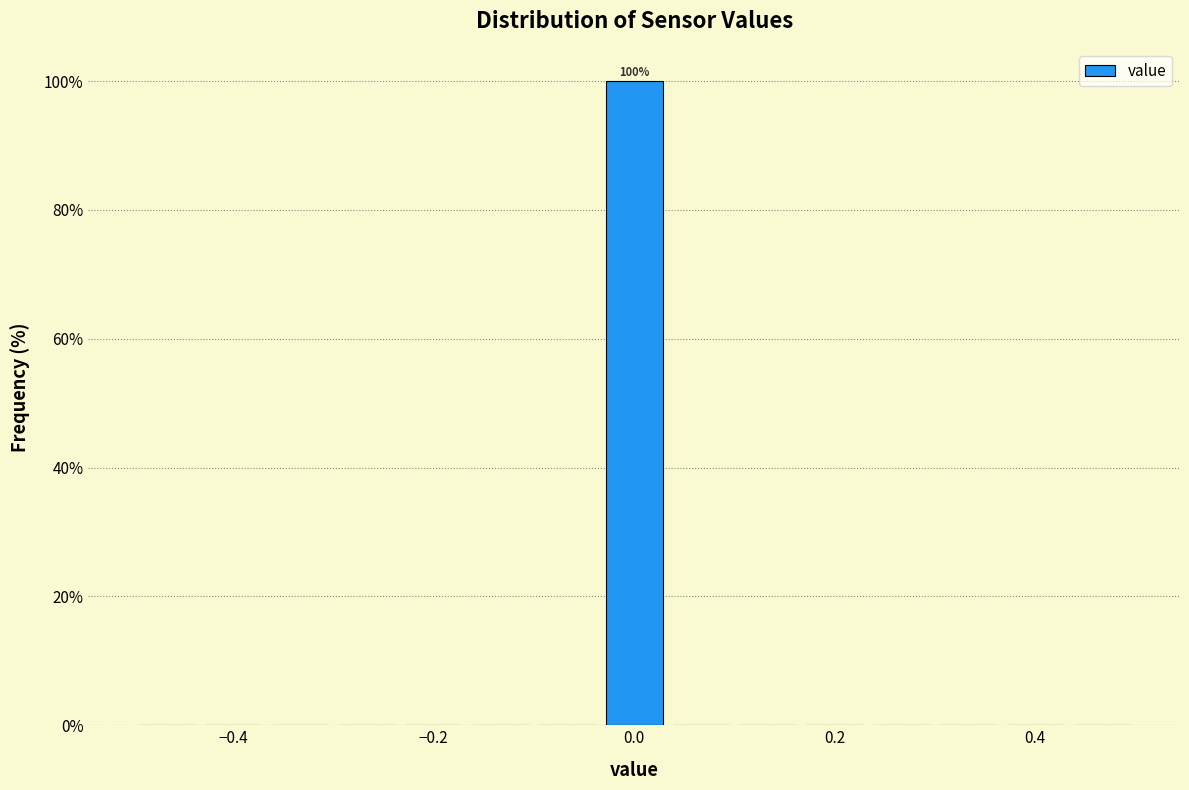

Read against the x-axis, roughly where is the centre of the tallest bar?

0.00